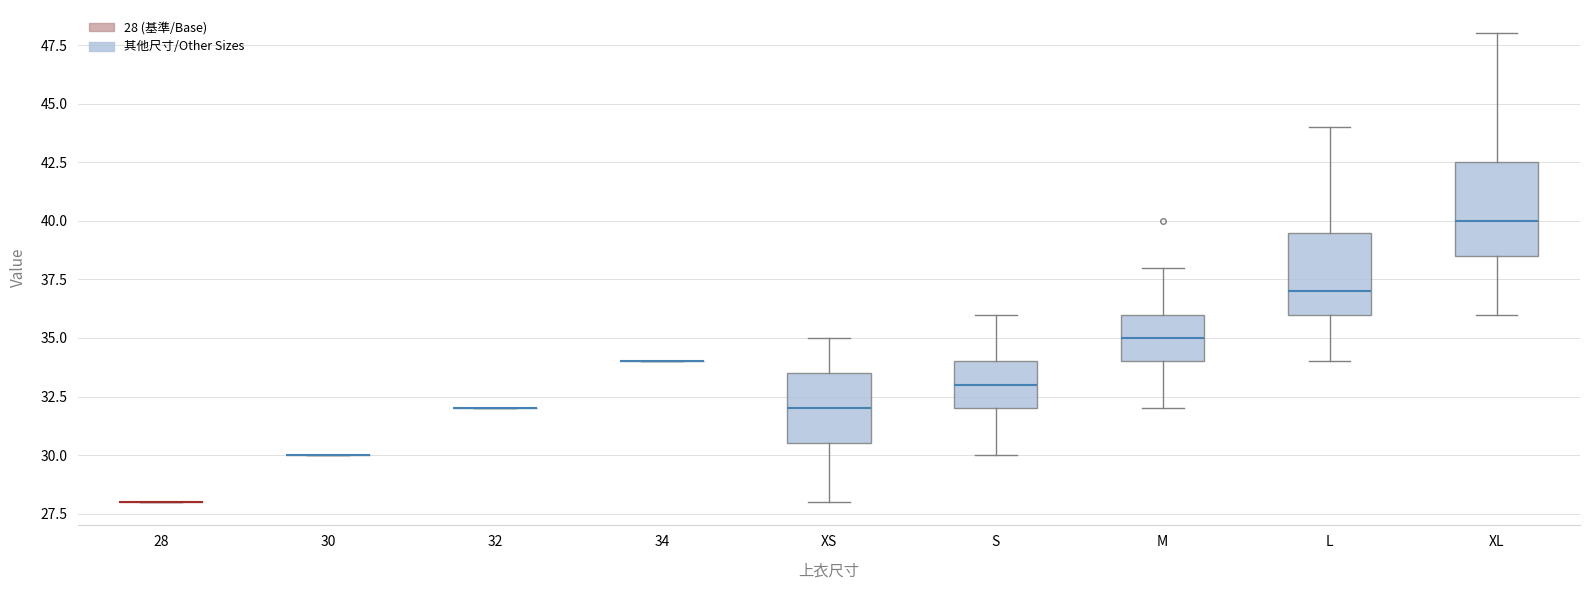

Reading left to right, transcribe this box plot: for each box, give where its median line is, the range the box spans, and where its two whiskers end, as read against the y-axis. The values are not printed on the chart, so give them approximately, as read against the axis.

28: box collapsed to a line at 28.0, whiskers 28.0 to 28.0
30: box collapsed to a line at 30.0, whiskers 30.0 to 30.0
32: box collapsed to a line at 32.0, whiskers 32.0 to 32.0
34: box collapsed to a line at 34.0, whiskers 34.0 to 34.0
XS: median 32.0, box 30.5 to 33.5, whiskers 28.0 to 35.0
S: median 33.0, box 32.0 to 34.0, whiskers 30.0 to 36.0
M: median 35.0, box 34.0 to 36.0, whiskers 32.0 to 38.0
L: median 37.0, box 36.0 to 39.5, whiskers 34.0 to 44.0
XL: median 40.0, box 38.5 to 42.5, whiskers 36.0 to 48.0